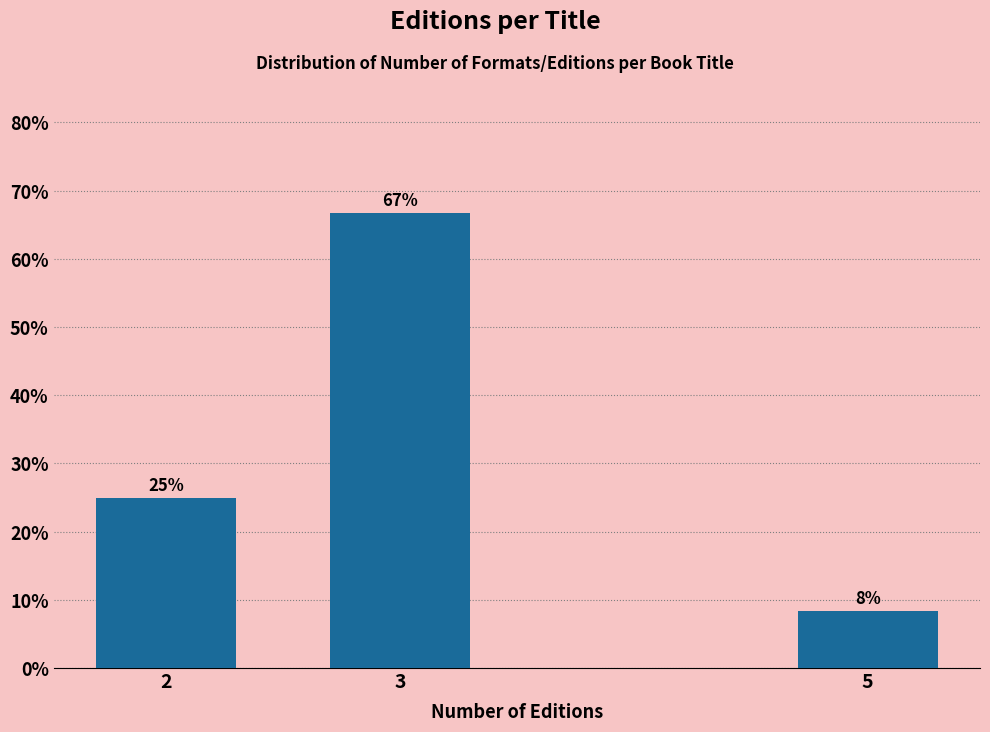

List the labels in order of value, smallest first.

5, 2, 3